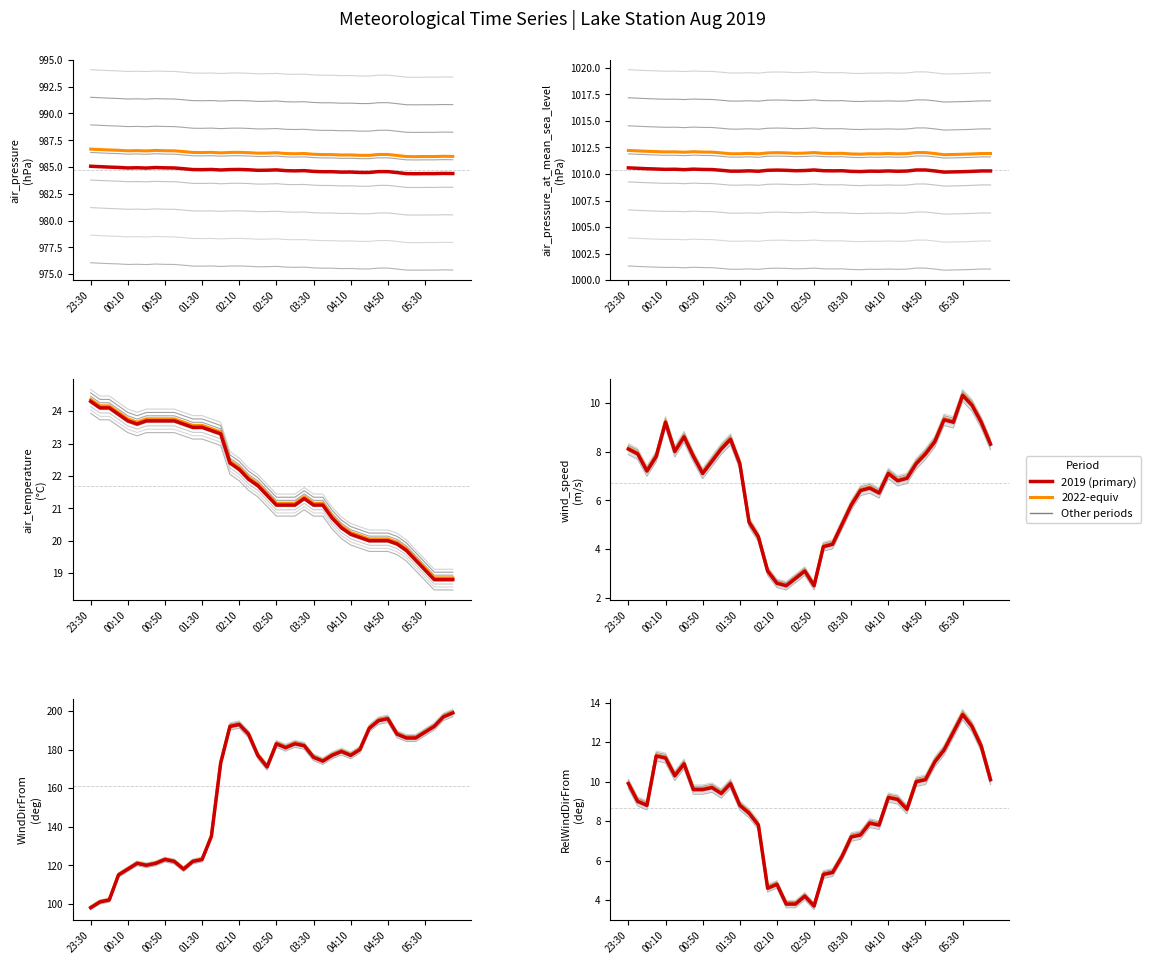

How many data points in 2019 (primary) are above 9?

21